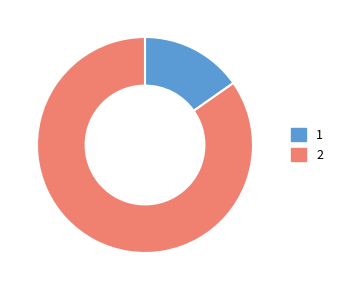

Count the number of slices in the pie.

2